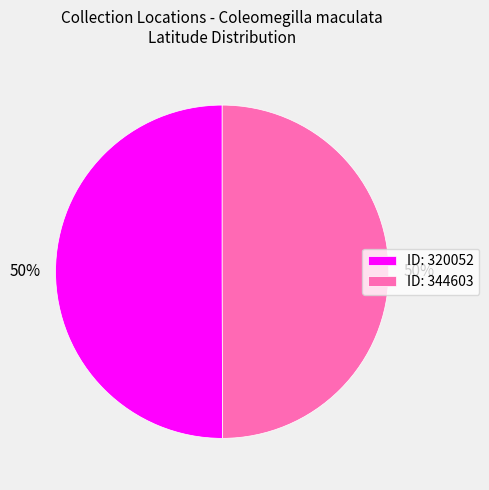

Is it true that ID: 344603 is 62% of the pie?

False